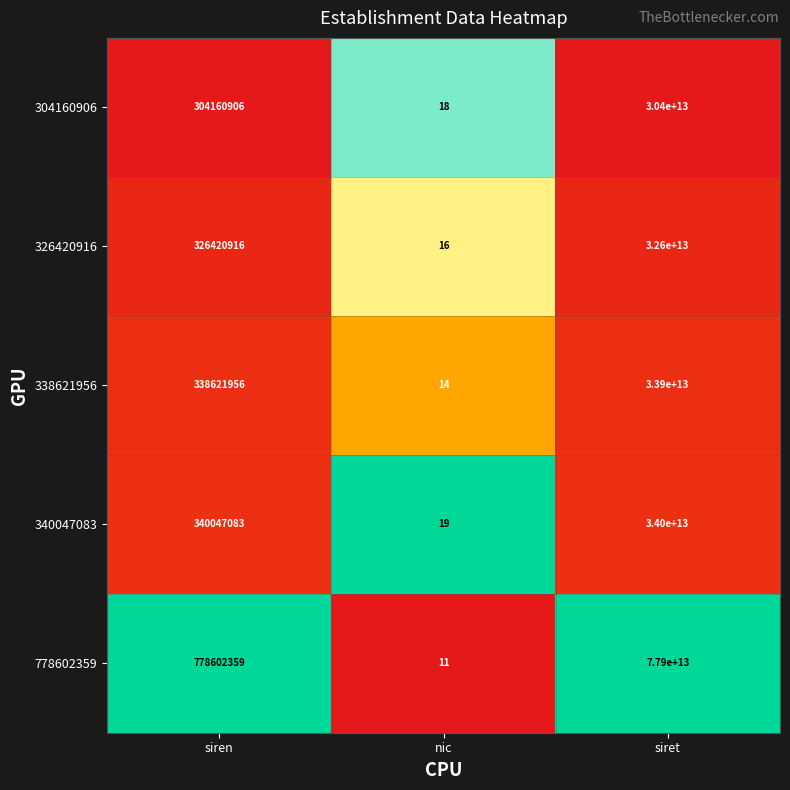

The value of 326420916 at siret is 32600000000000. True or false?

True